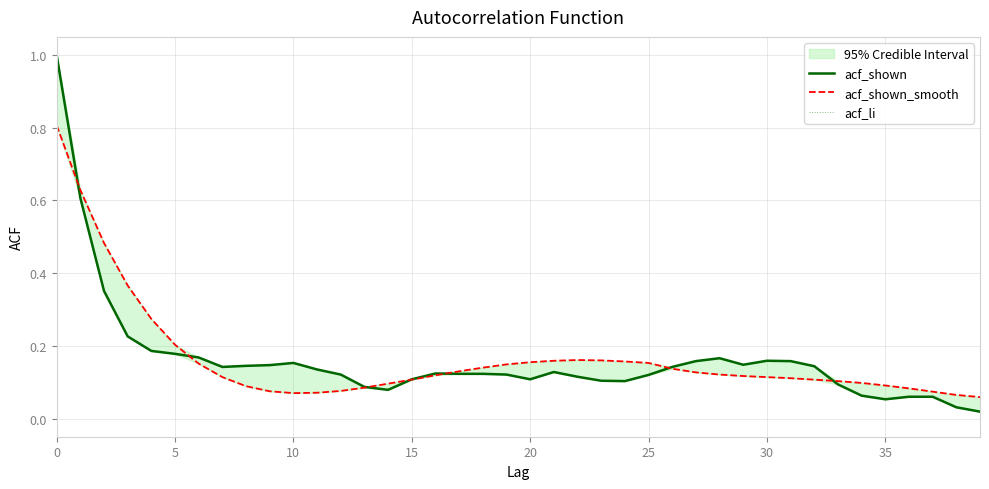

At 9, list the series in order from largest to smallest.

acf_shown, acf_li, acf_shown_smooth